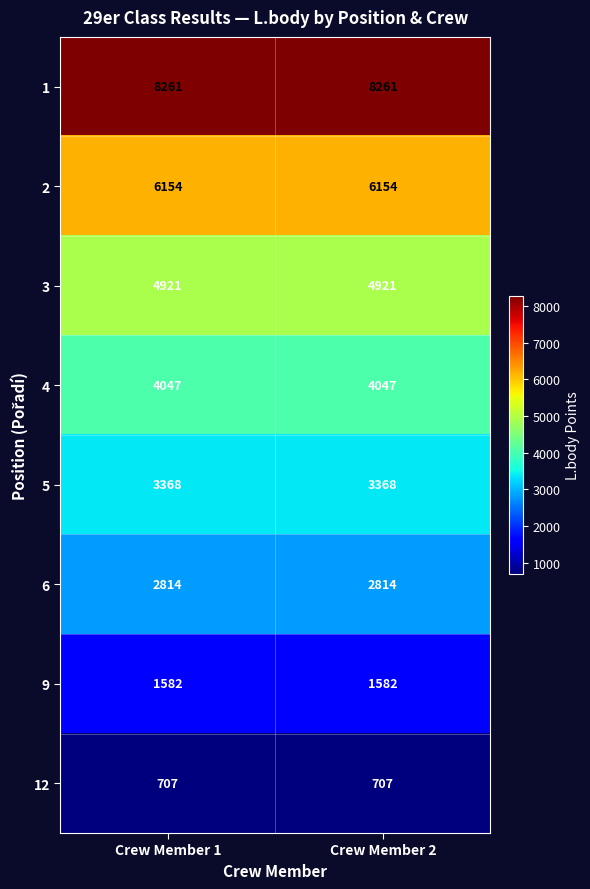

What is the total value across all series at Crew Member 1?

31854